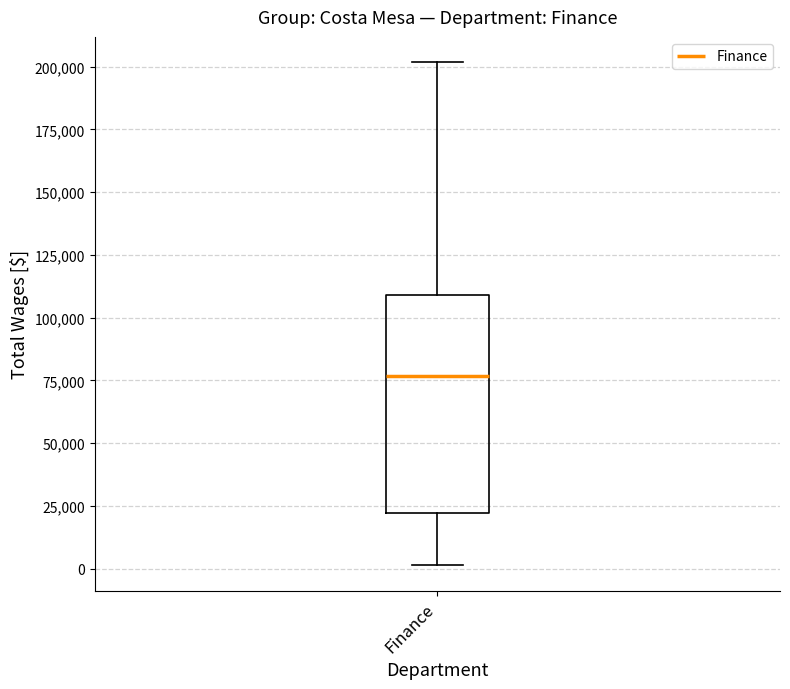

Where does the upper whisker of the box for Finance end on the y-axis? The values are not printed on the chart, so give them approximately, as read against the axis.

200000